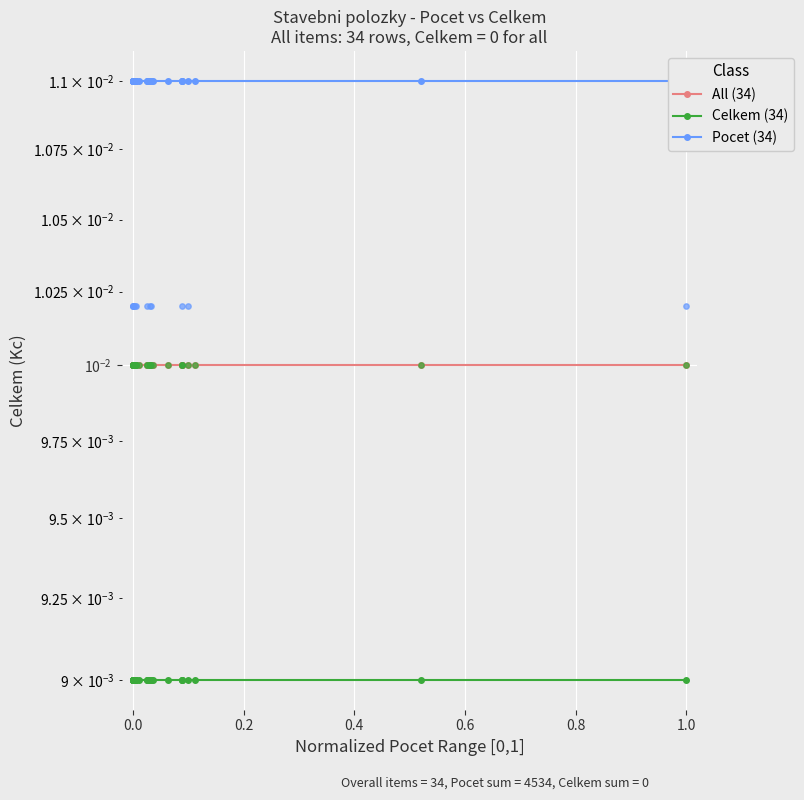

Which series contains the highest Y value?

Pocet (34)